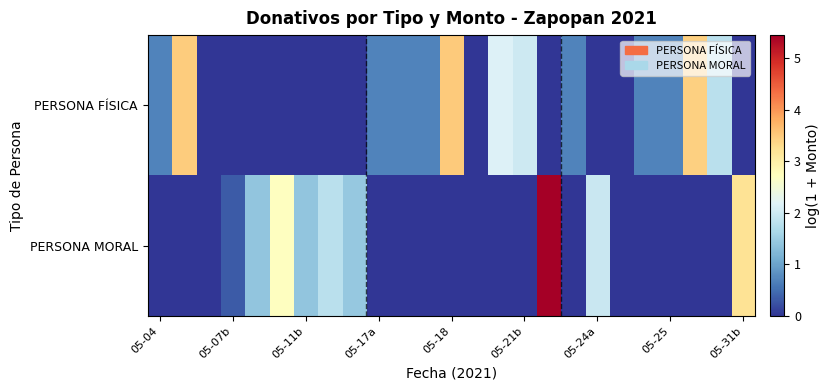

Which series has the largest range (max minus min)?

PERSONA MORAL